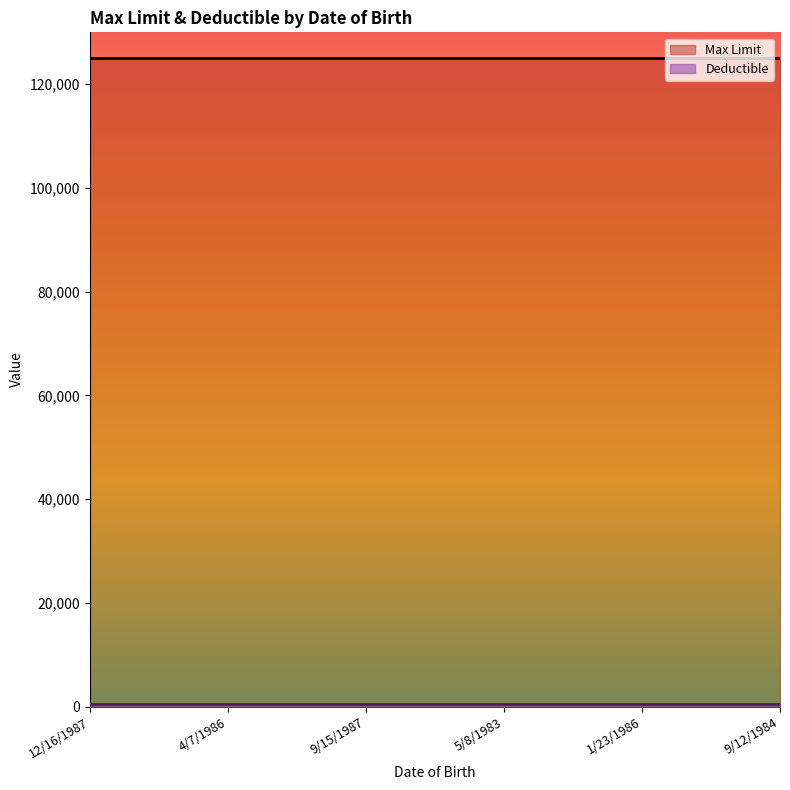

List the series in order of their peak value, lowest first.

Deductible, Max Limit